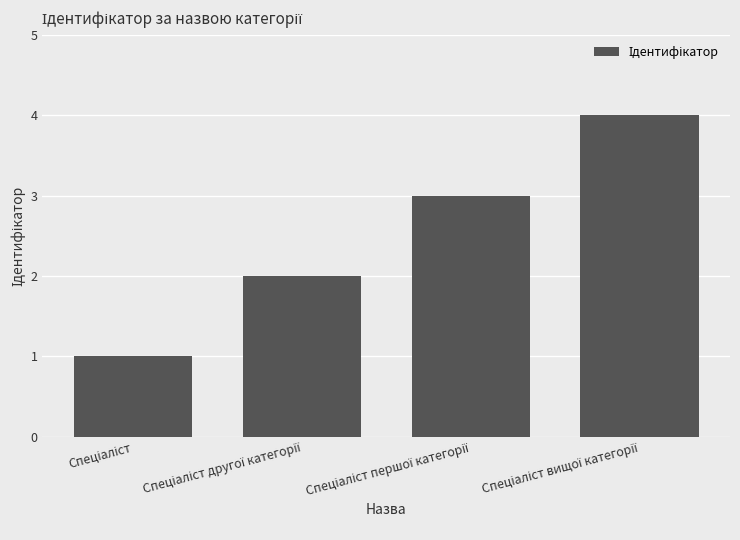

What is the greatest value displayed?

4